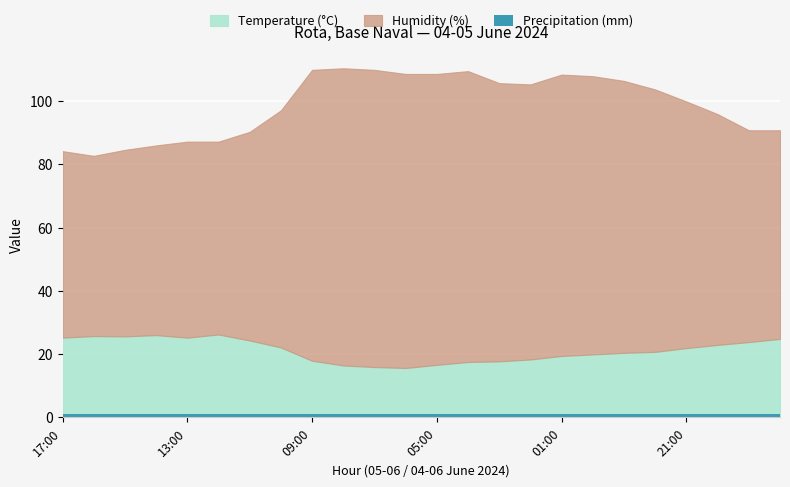

Where does the Humidity (%) series first go above 83?

09:00